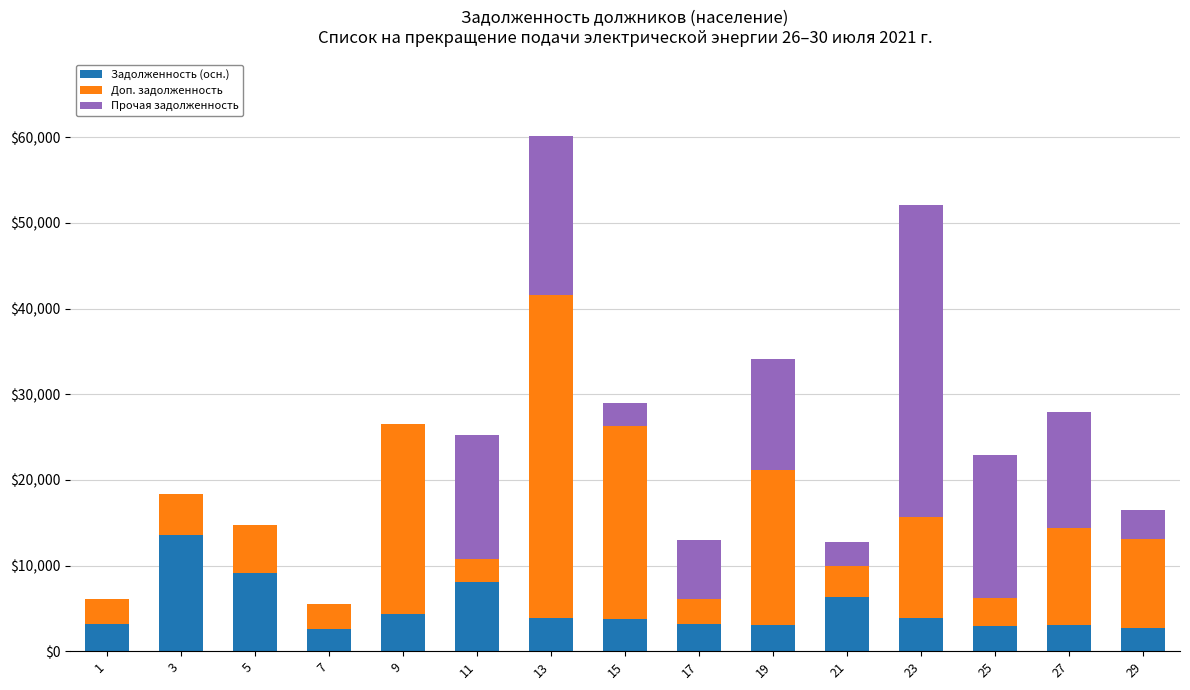

How many categories are shown in the chart?

15